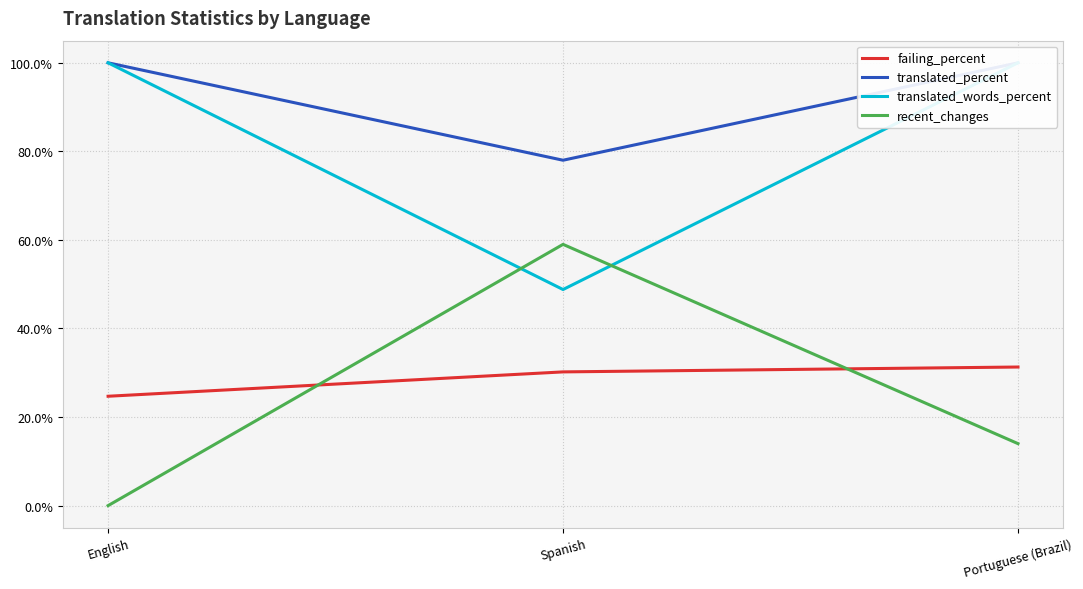

At Spanish, list the series in order from smallest to largest.

failing_percent, translated_words_percent, recent_changes, translated_percent